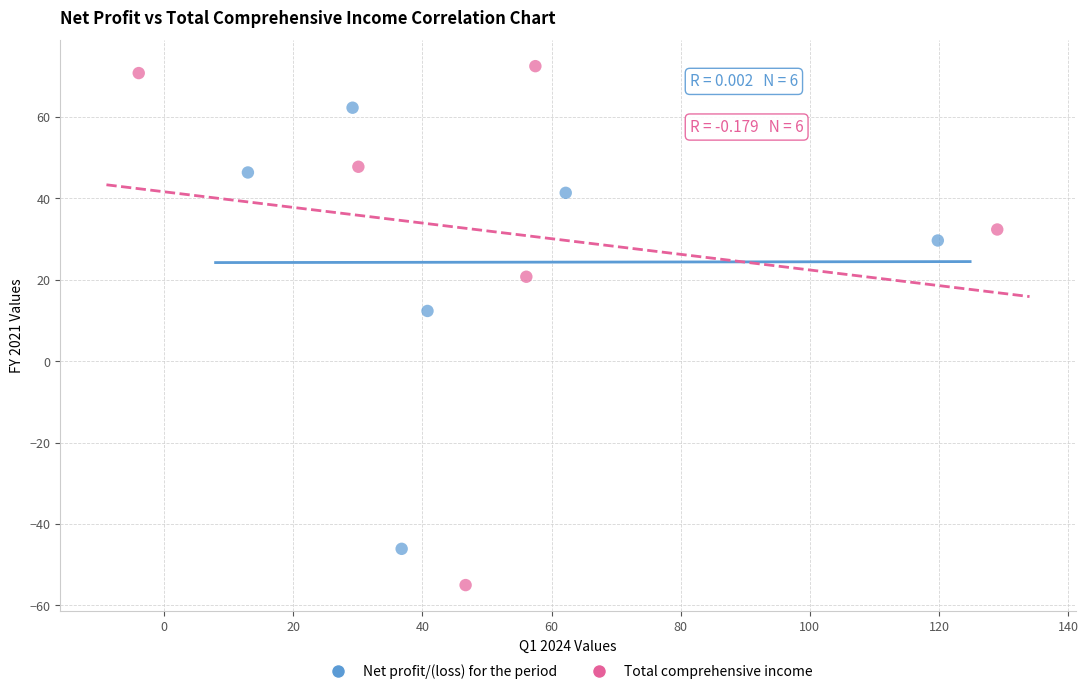

Which series has the largest Y range (max minus min)?

Total comprehensive income